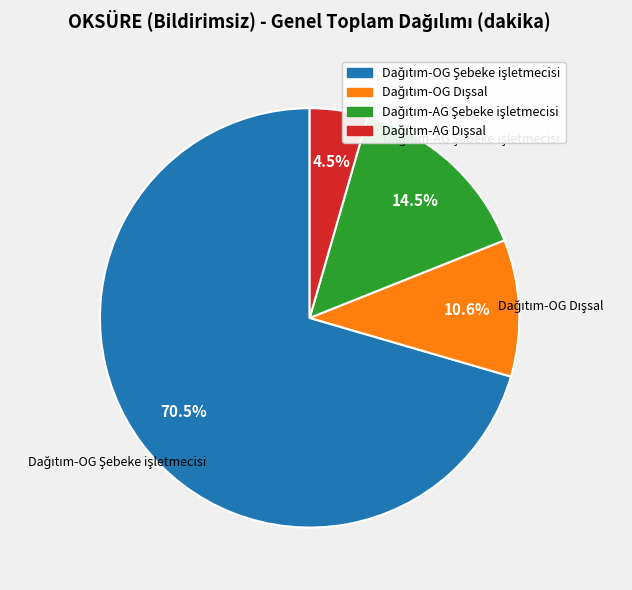

Is there any slice that represents more than half of the pie?

Yes